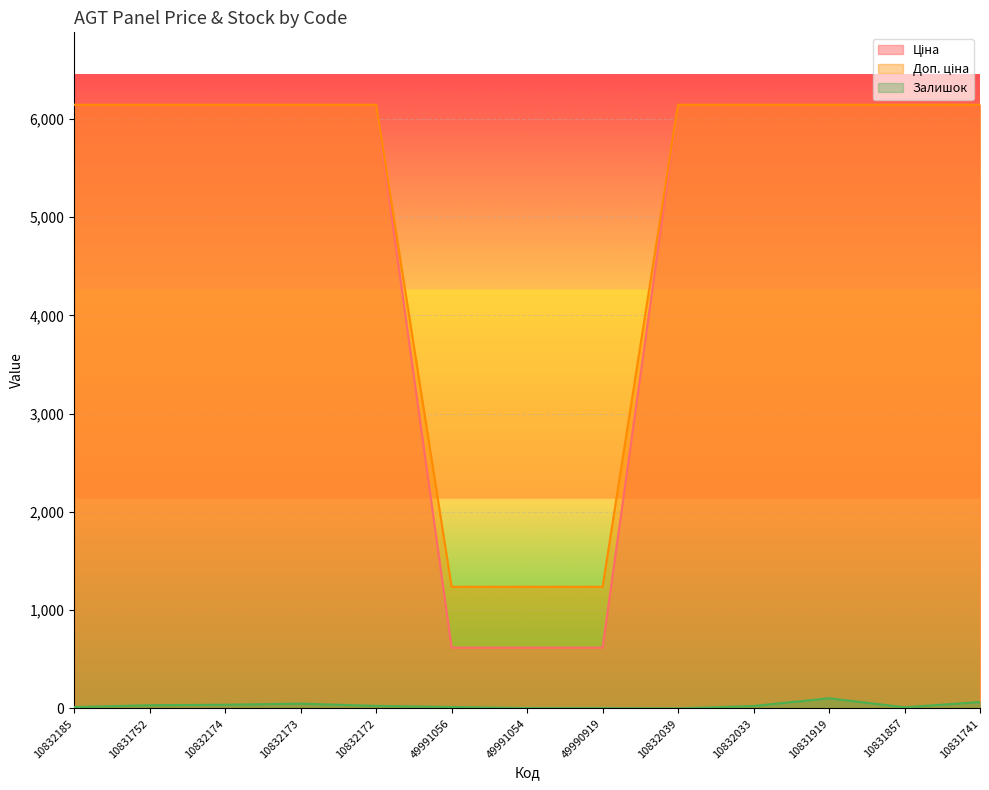

What value does the Залишок series have at 49991056?

15.0